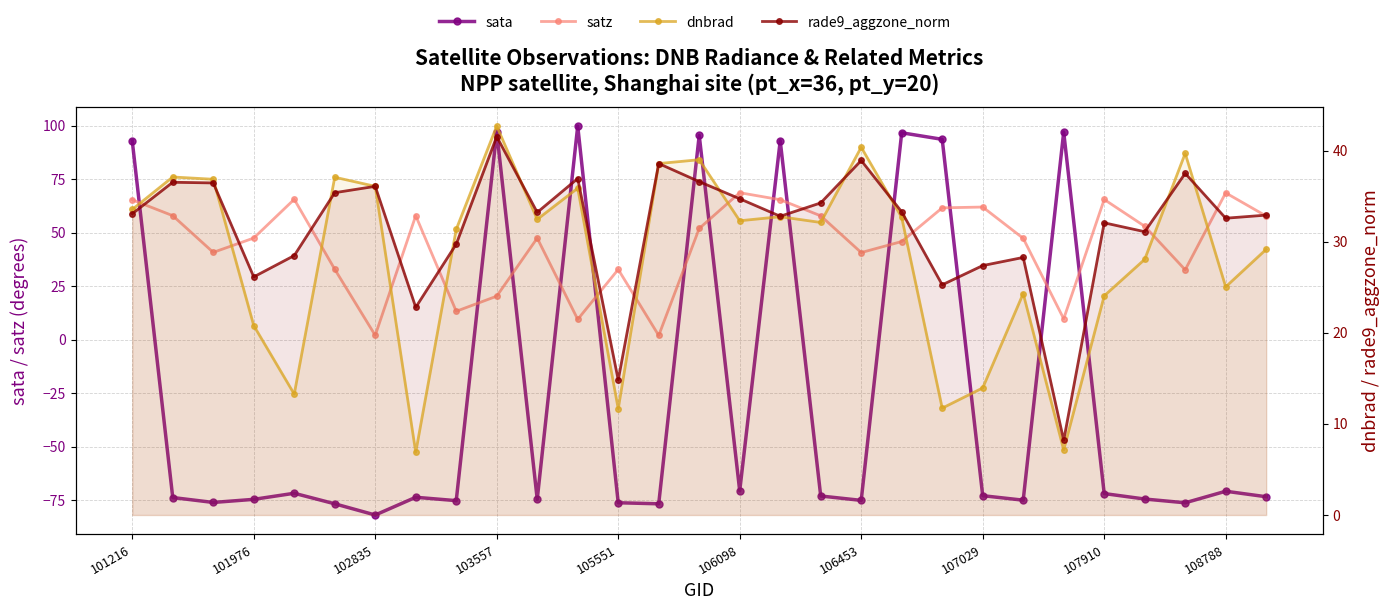

What is the lowest value of the satz series?

2.0